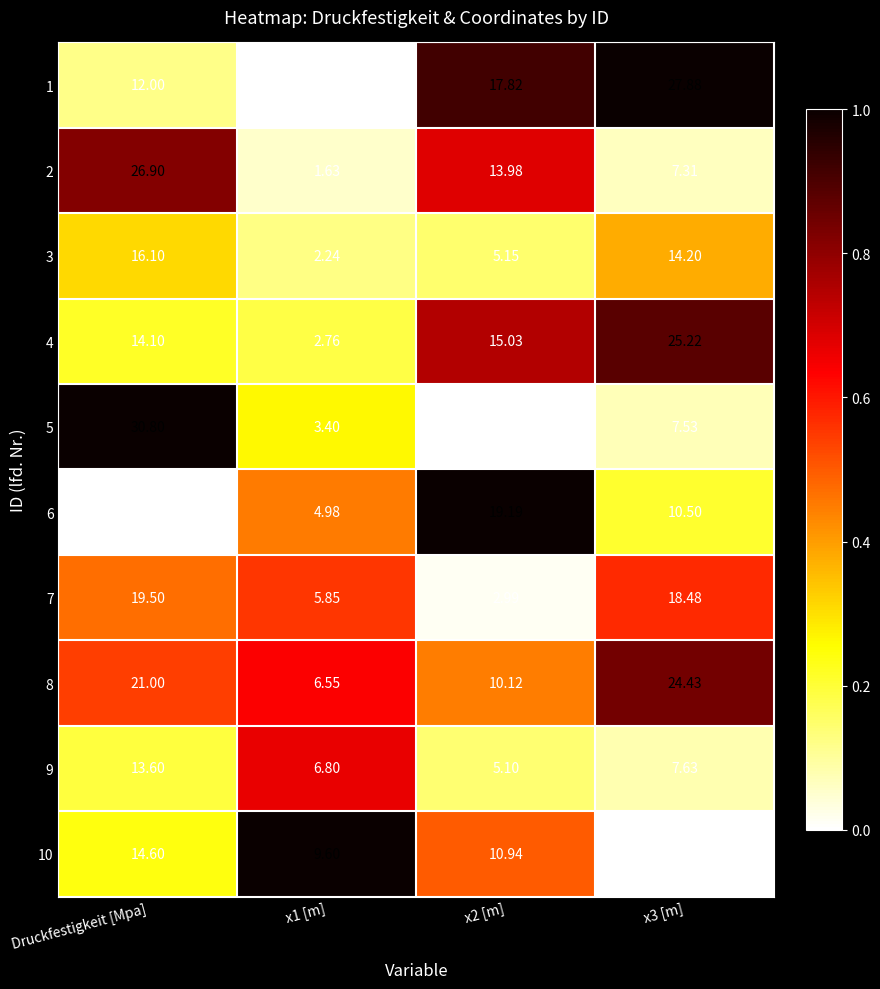

Where does the 2 series first go above 13?

Druckfestigkeit [Mpa]